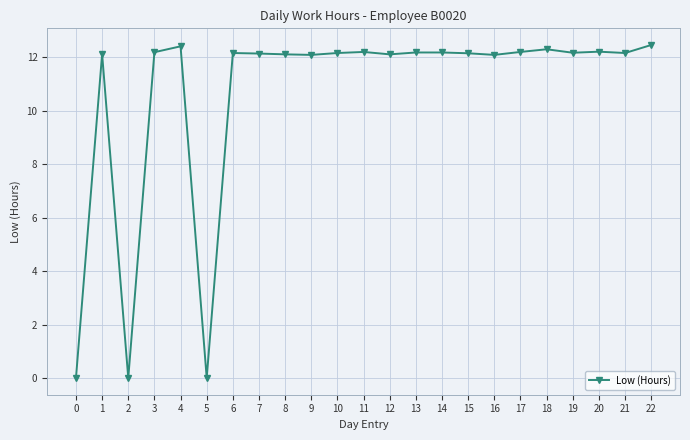

True or false: there are more than 2 points higher than both neighbors.

True